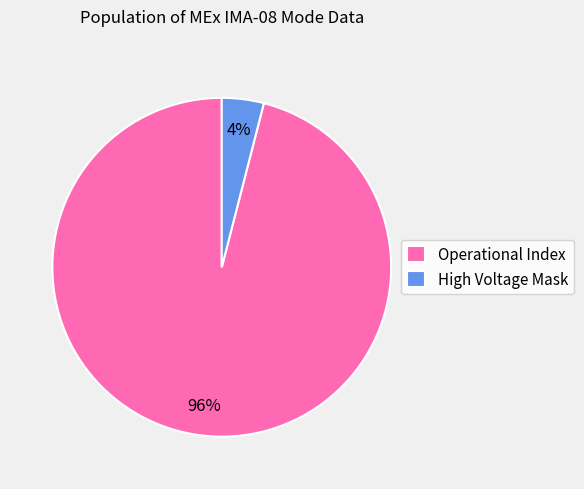

The Operational Index slice represents 86% of the pie. True or false?

False